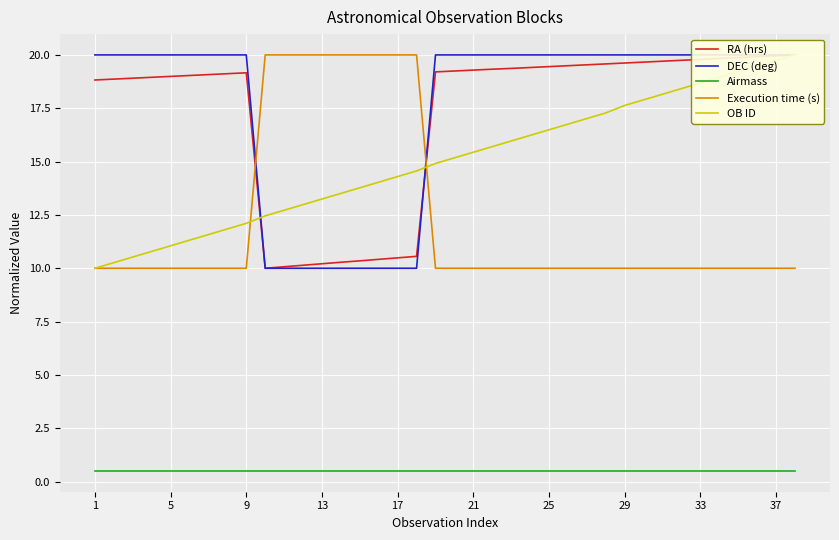

True or false: Execution time (s) and Airmass cross at least once.

False